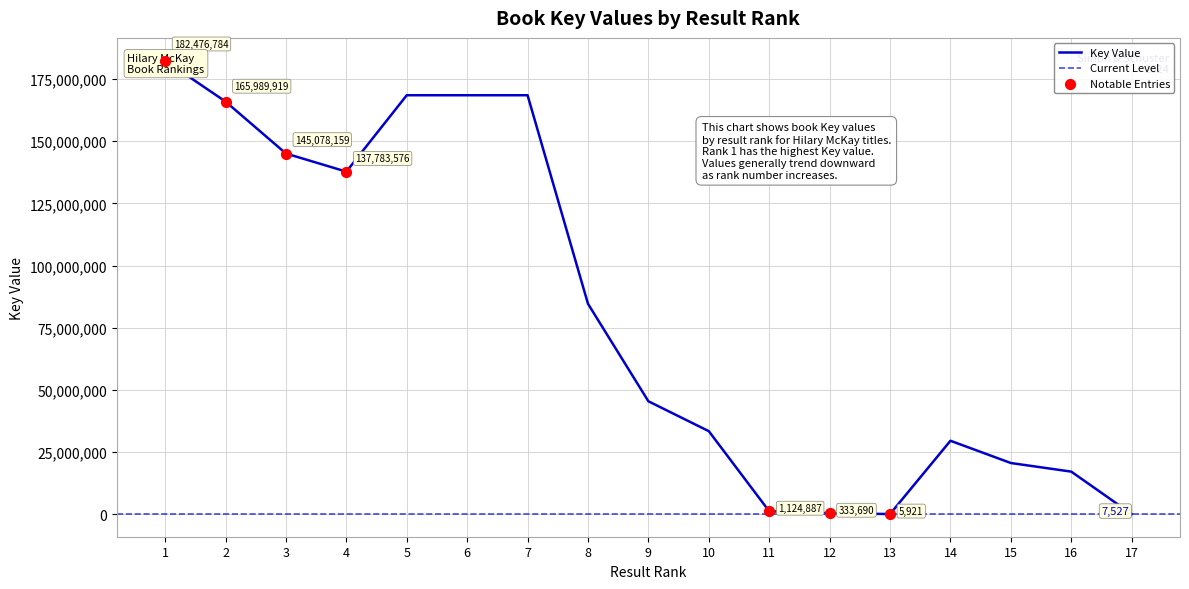

What is the change in value from 9 to 15?

-24841155